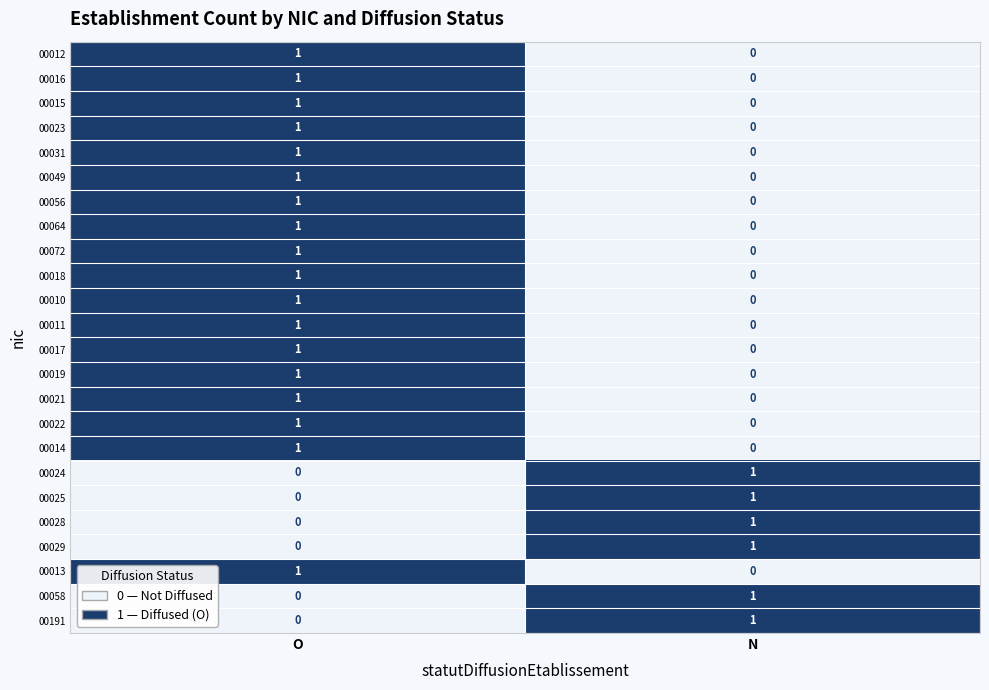

At which label does 00028 reach its peak?

N